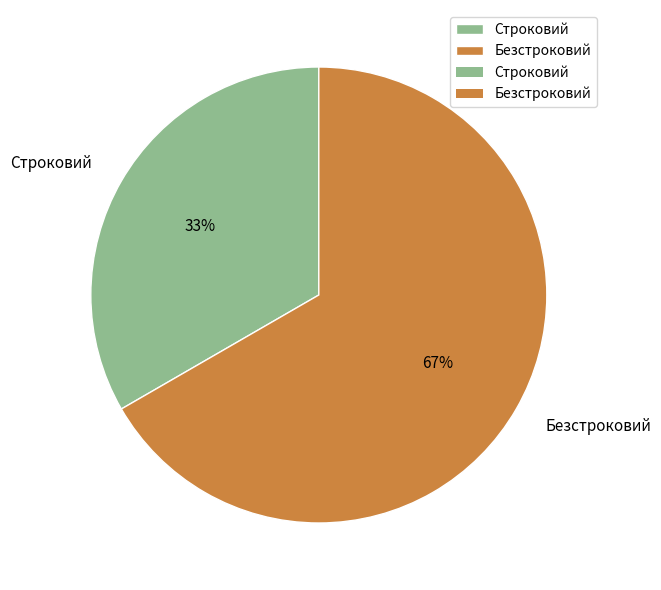

The Безстроковий slice represents 75% of the pie. True or false?

False